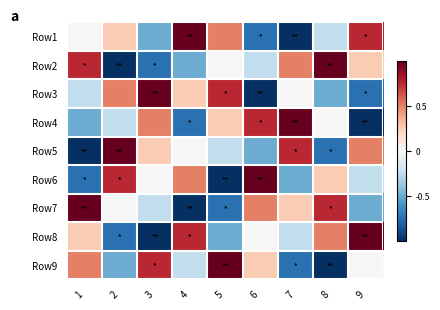

What is the greatest value displayed?

1.0